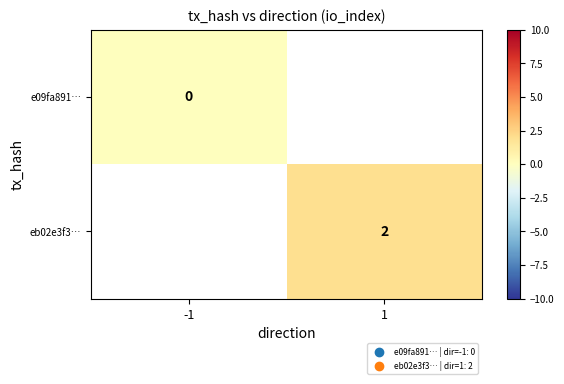

Is the value of e09fa891… at -1 greater than the value of eb02e3f3… at 1?

No